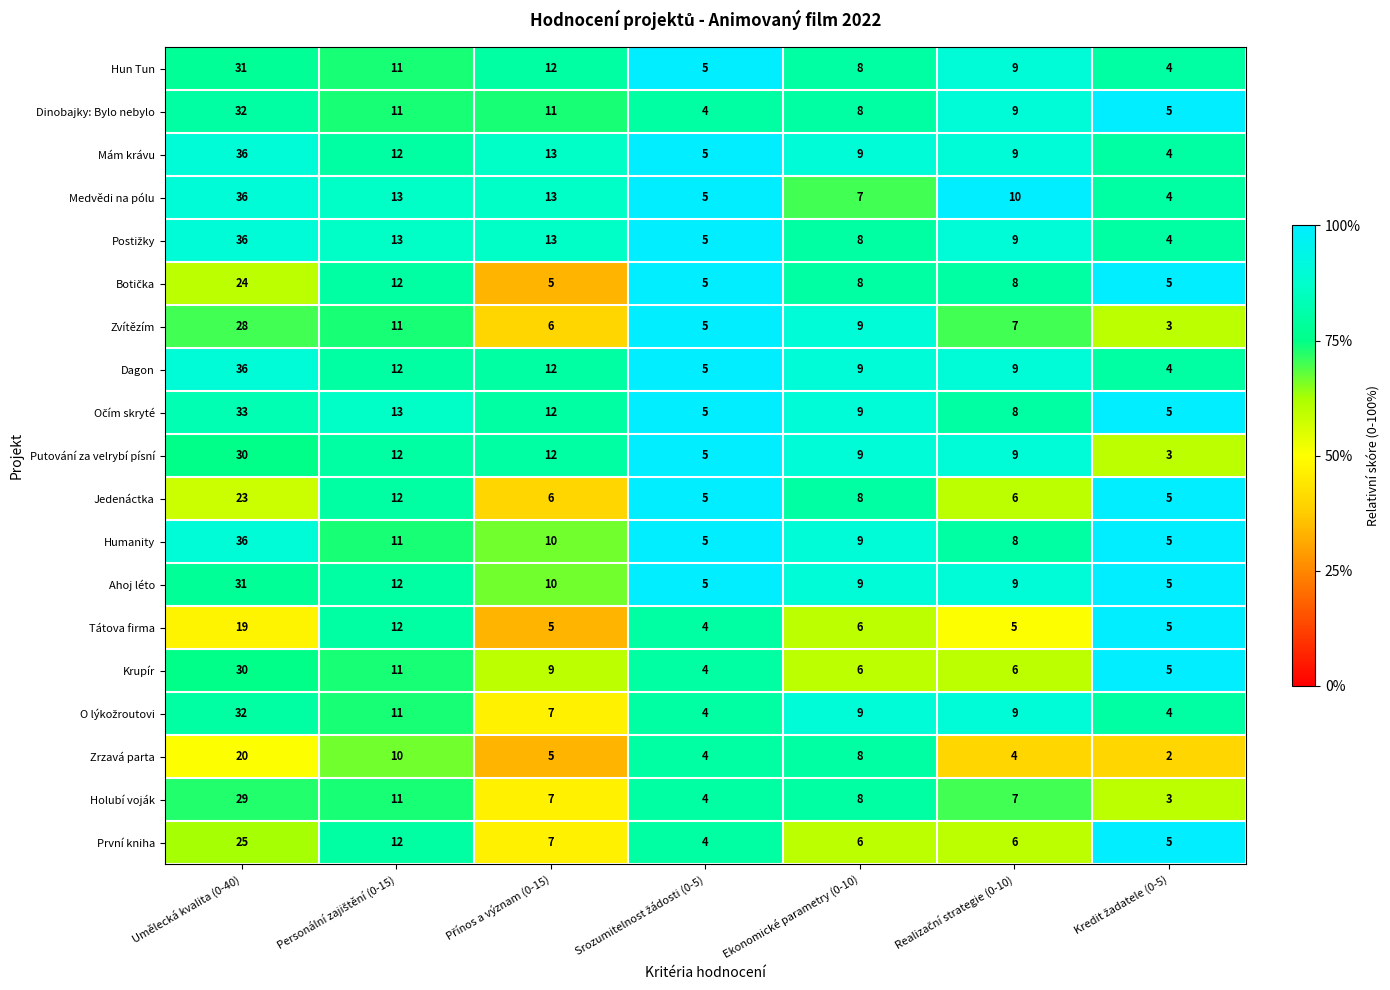

The První kniha series shows 6 at Ekonomické parametry (0-10). True or false?

True